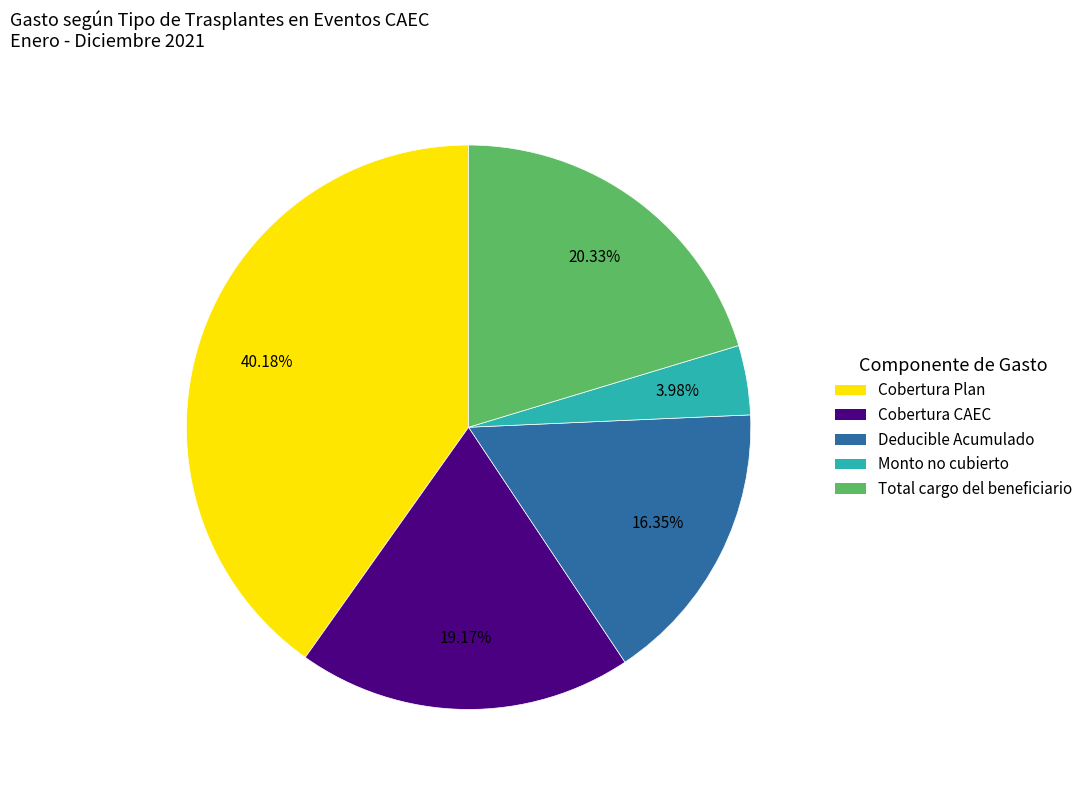

Rank the categories by value from highest to lowest.

Cobertura Plan, Total cargo del beneficiario, Cobertura CAEC, Deducible Acumulado, Monto no cubierto